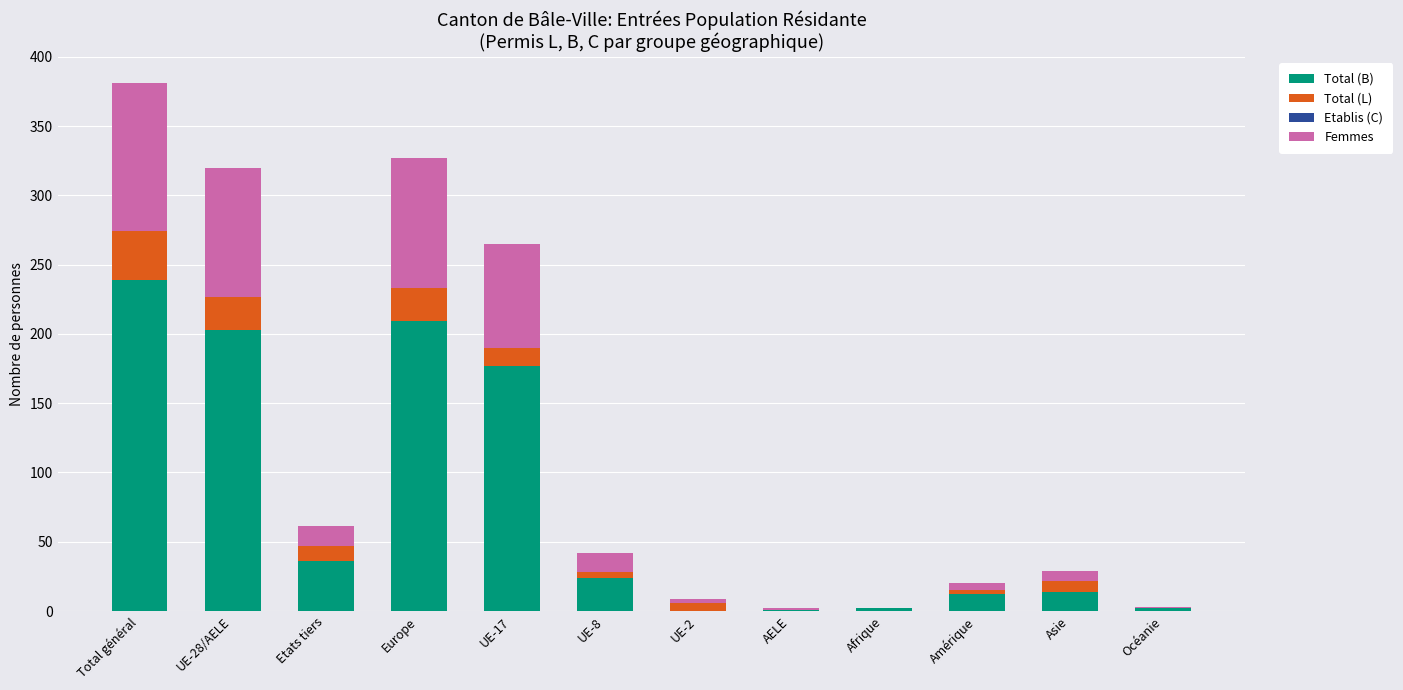

At which label does Total (B) first exceed 24?

Total général